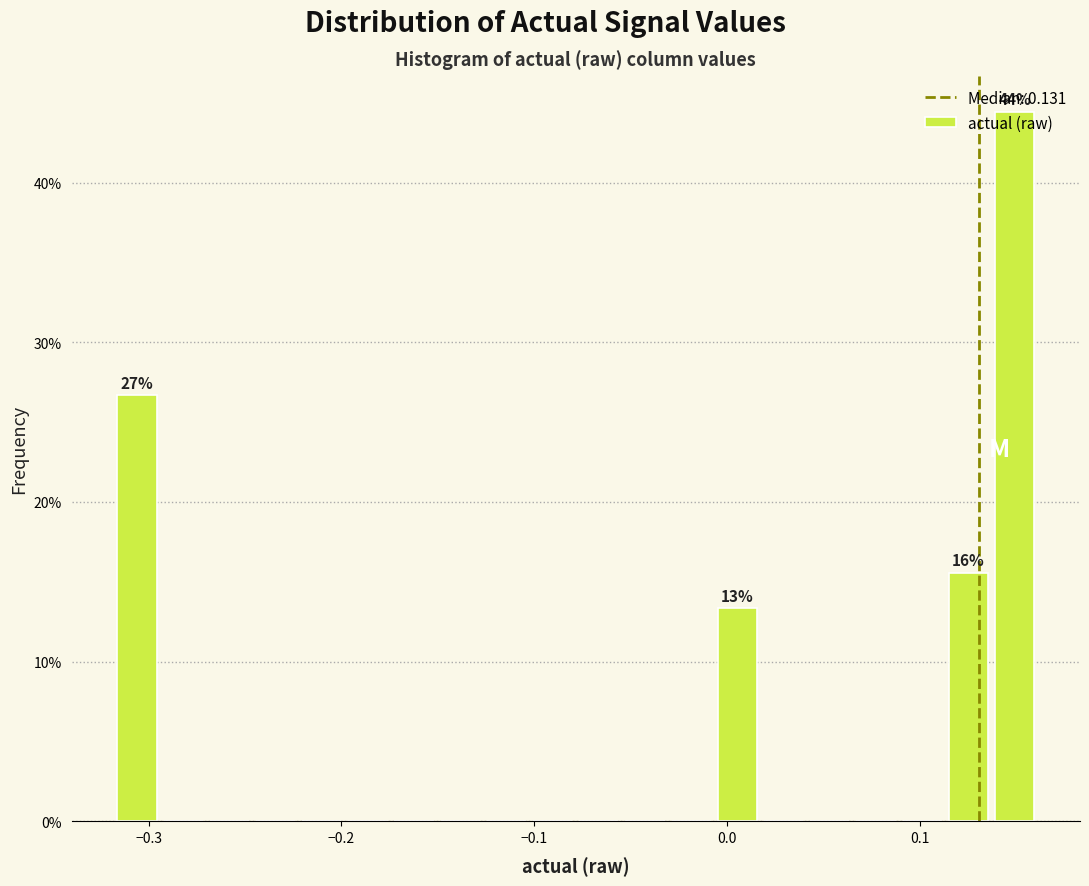

Around what value on the x-axis is the tallest bar? Give the approximate position of its centre, as read against the axis.

0.15